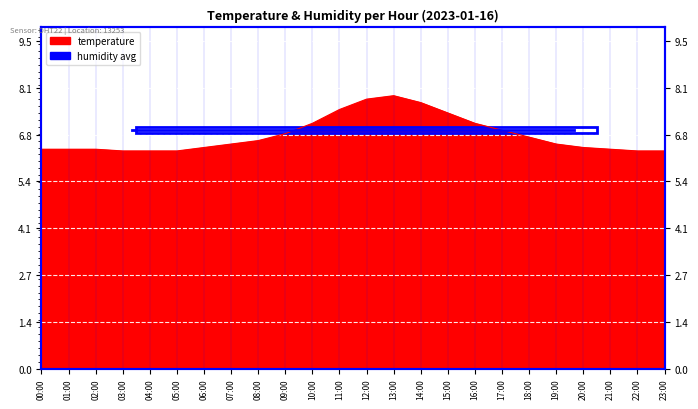

What is the average value?

6.8